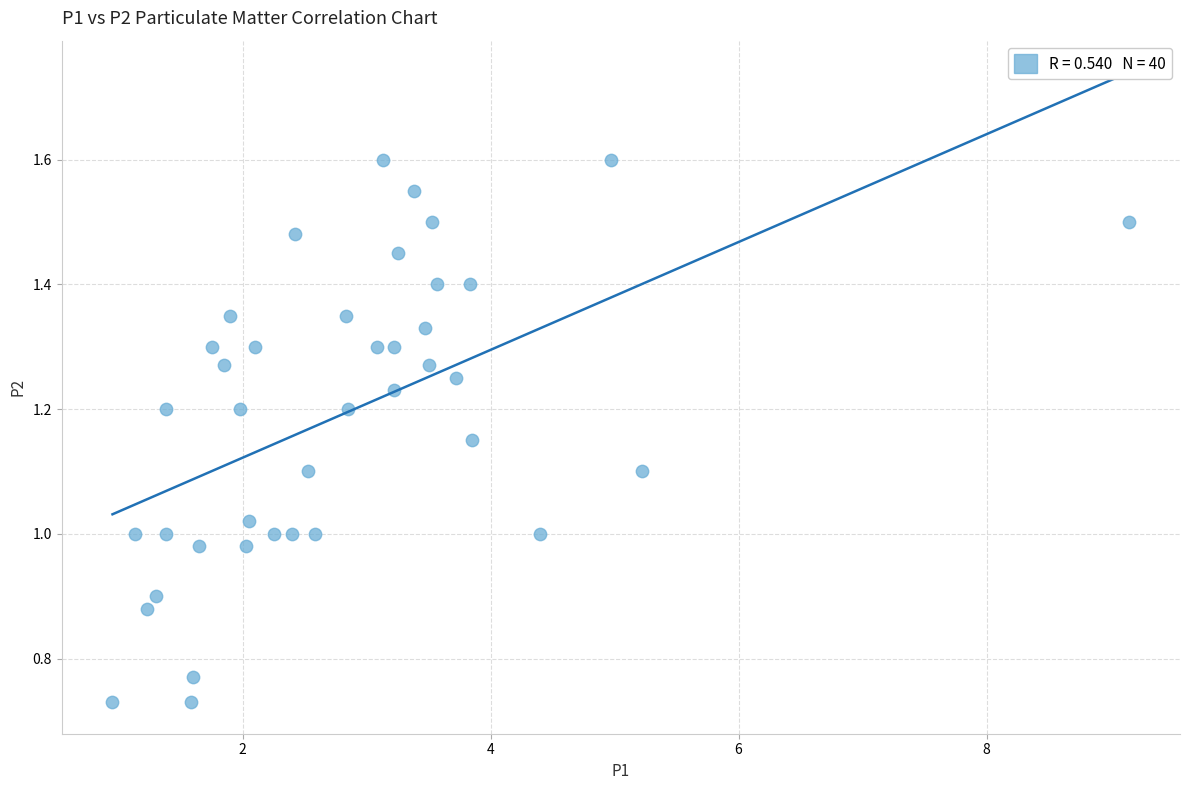

What is the range of X values (max minus min)?

8.2